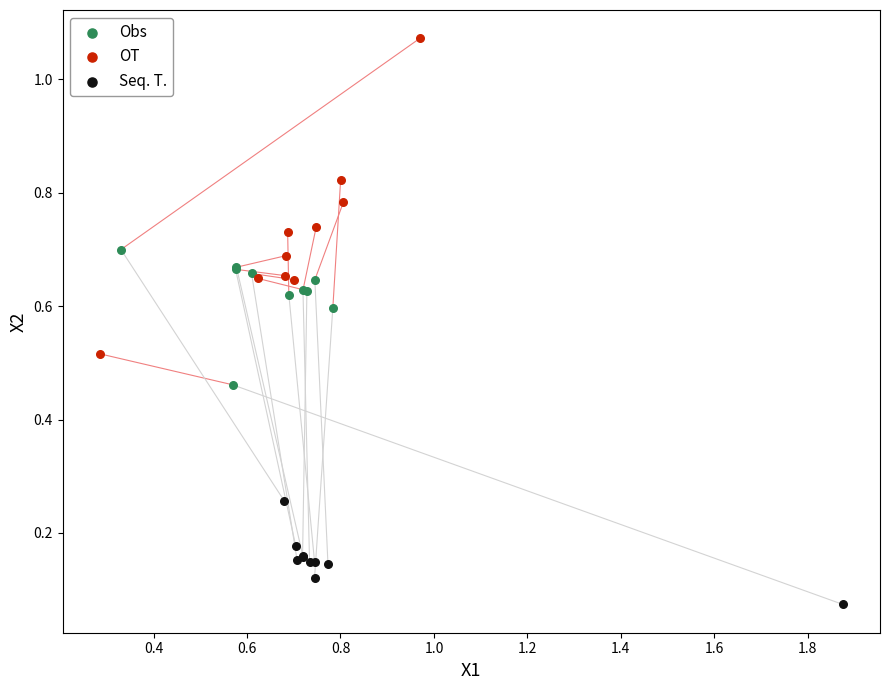

What are all the series names shown in the legend?

Obs, OT, Seq. T.